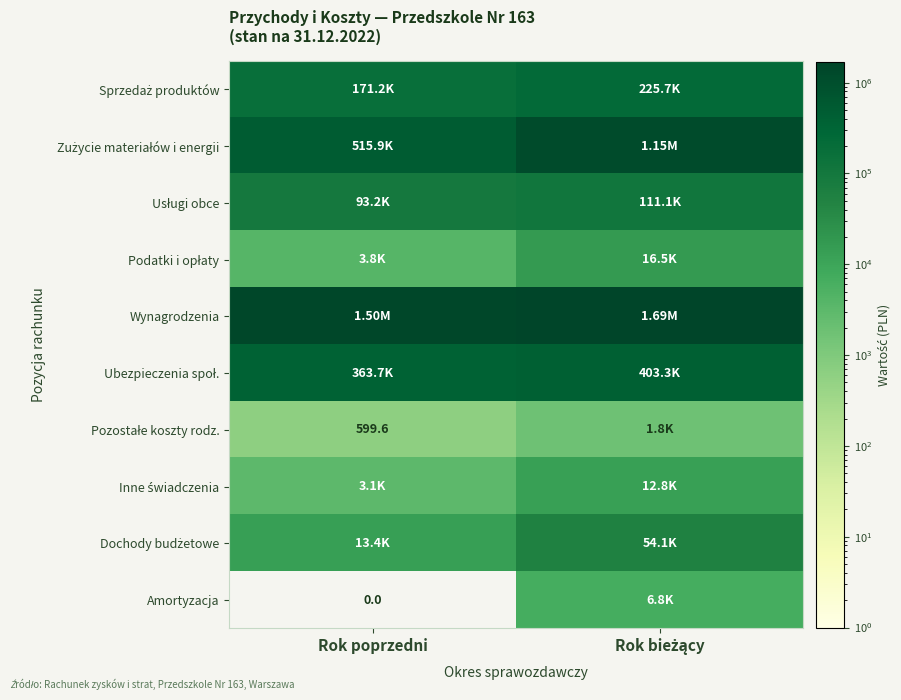

What value does the Wynagrodzenia series have at Rok bieżący?

1692266.0